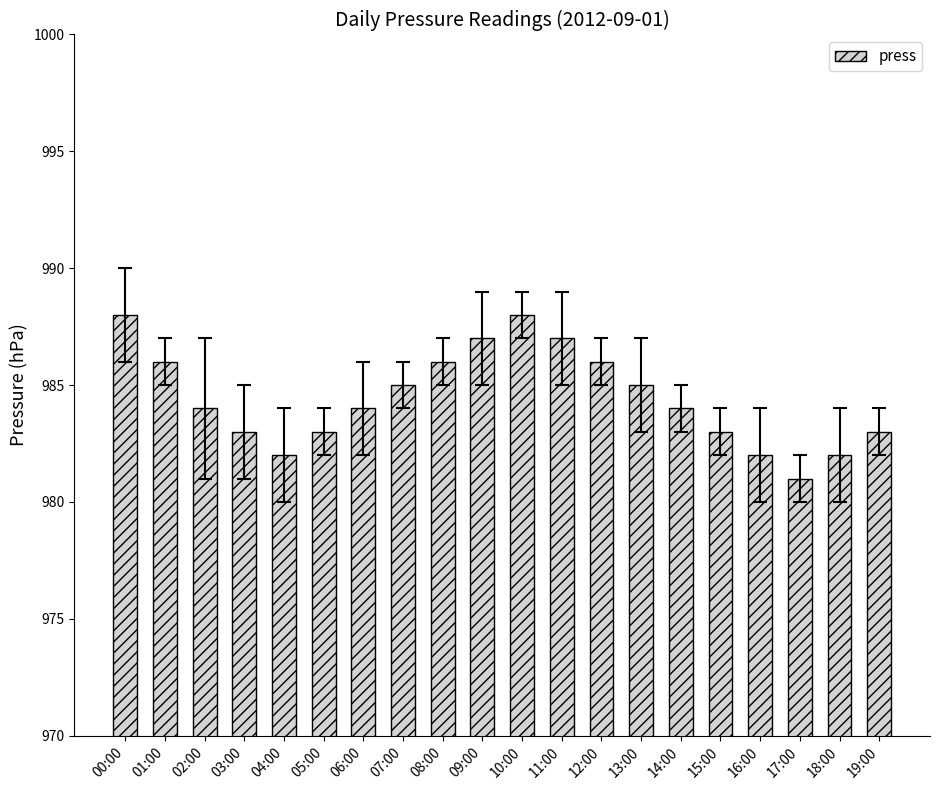

The value at 18:00 is 982. True or false?

True